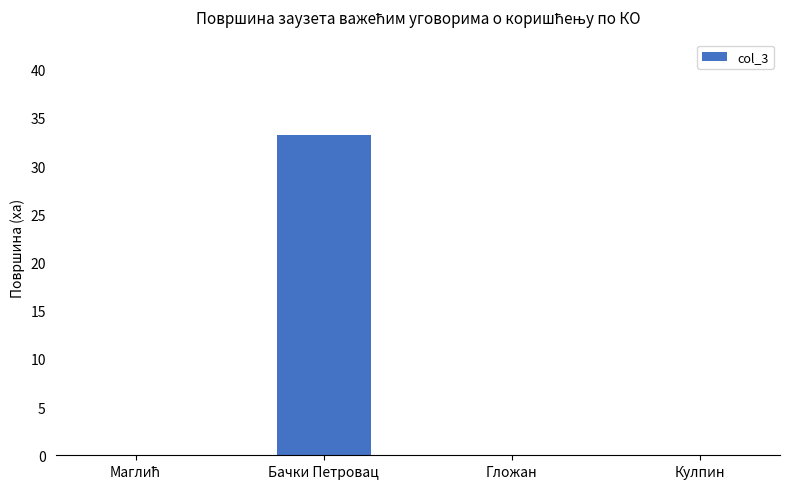

Are the bars grouped side by side (vs. stacked)?

No